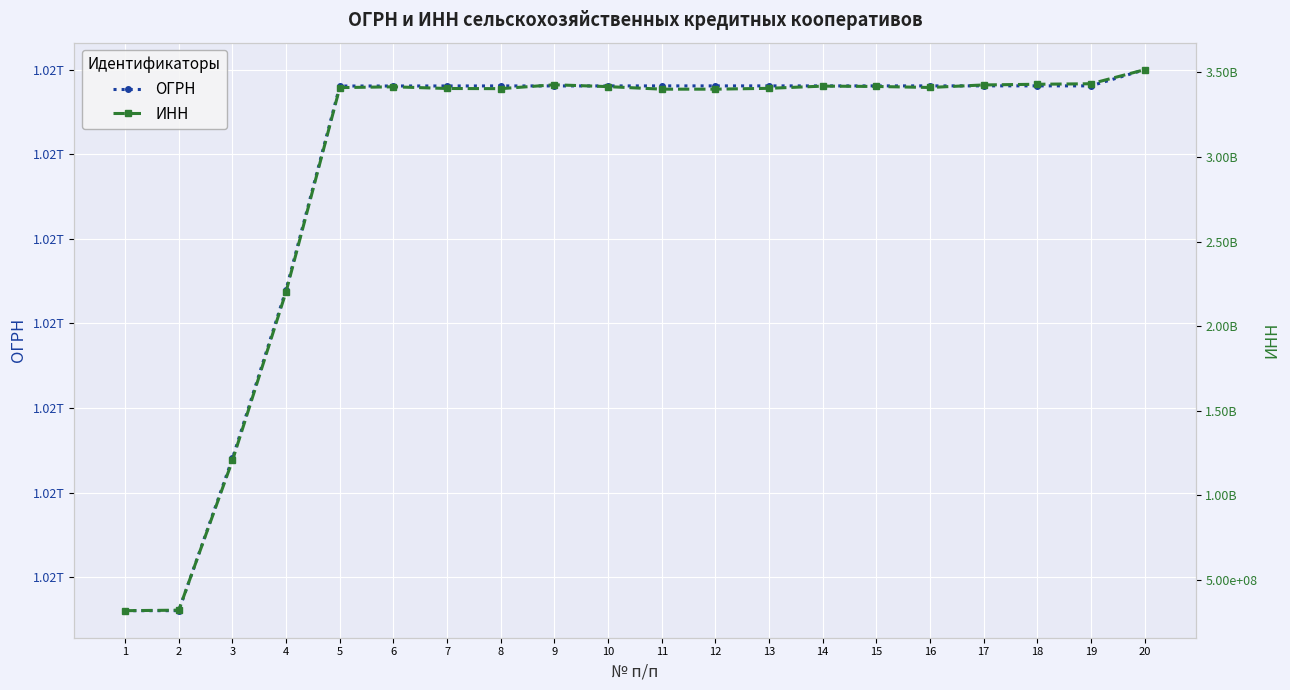

What are all the series names shown in the legend?

ОГРН, ИНН